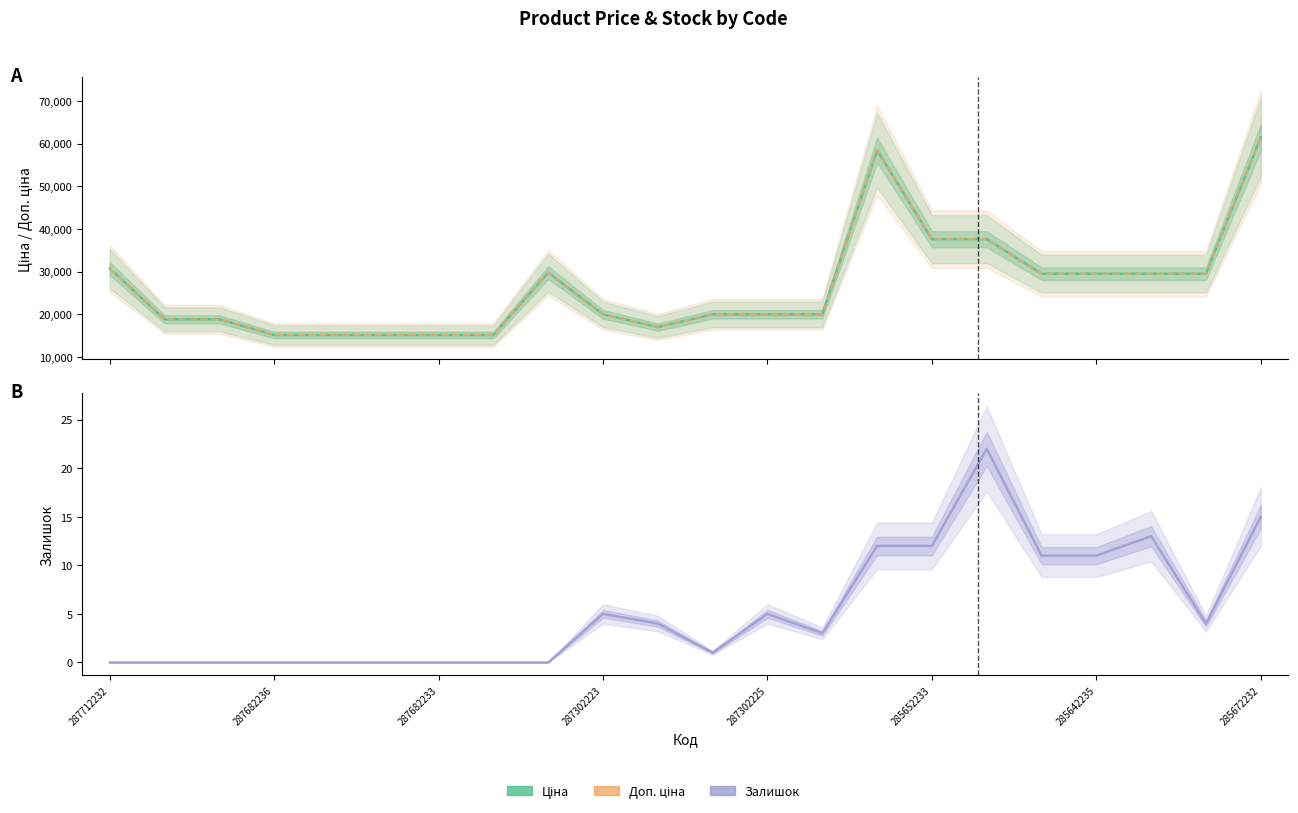

Is this an area chart (filled region under the line)?

No